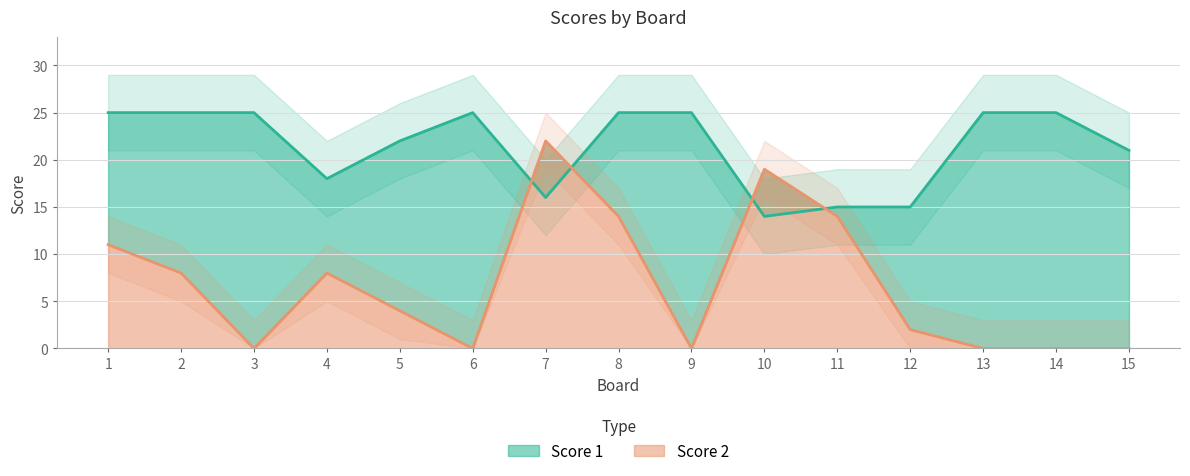

Is it true that Score 2 equals 11 at 1?

True